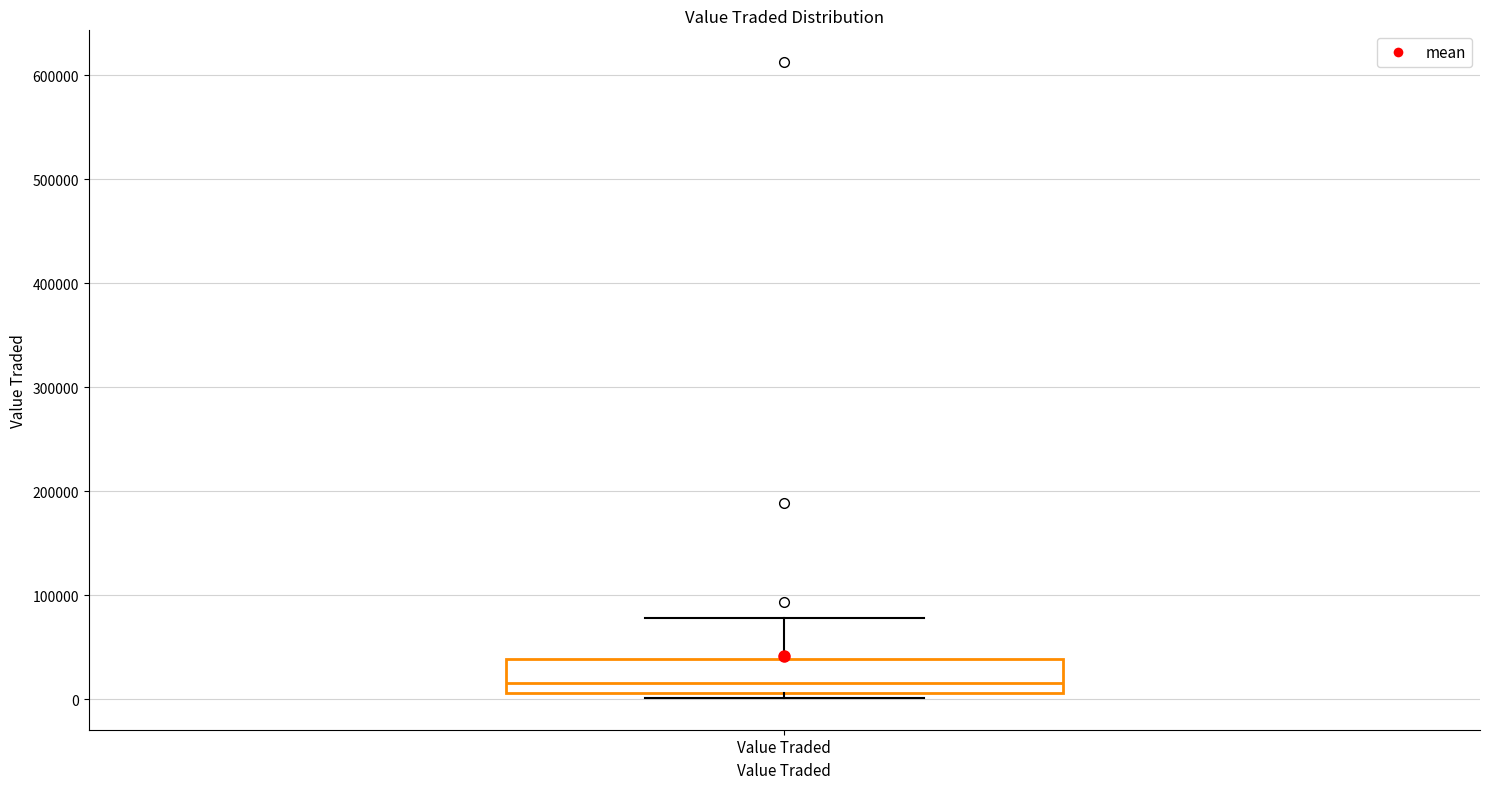

Read this box plot against the y-axis: the position of the median line, the range covered by the box, and the ends of both whiskers. The values are not printed on the chart, so give them approximately, as read against the axis.

median 20000, box 10000 to 40000, whiskers 0 to 80000